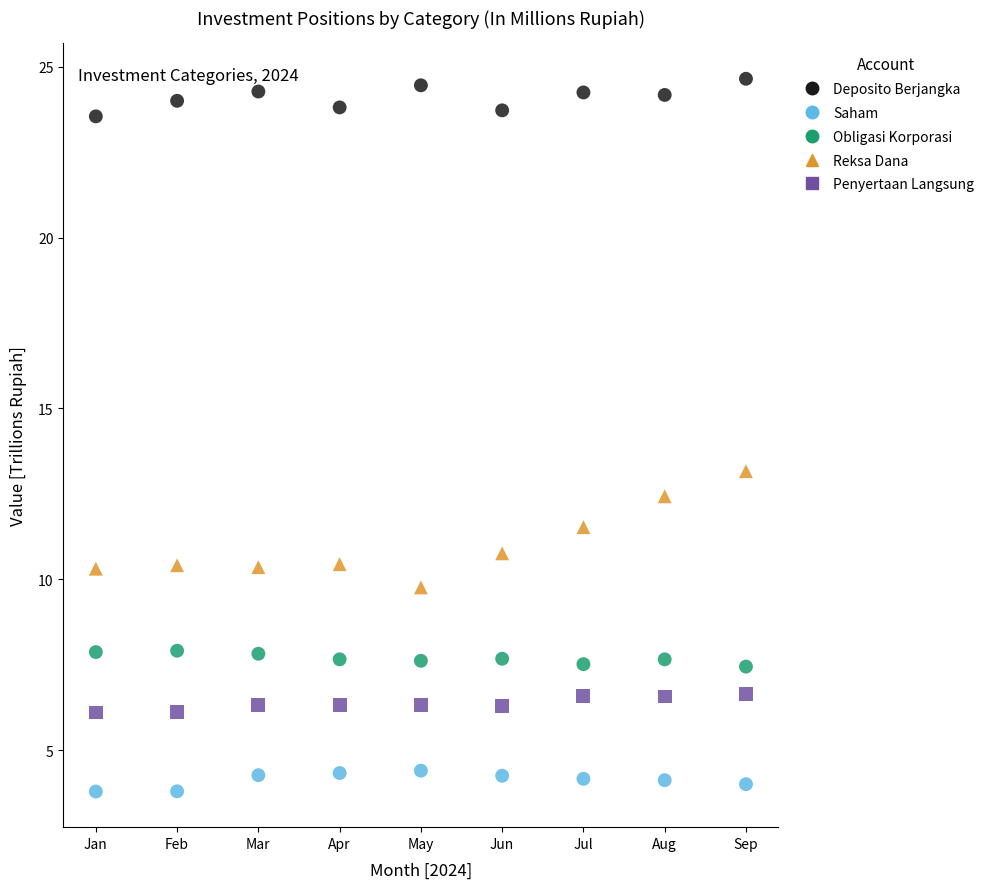

Which series has the widest spread of Y values?

Reksa Dana